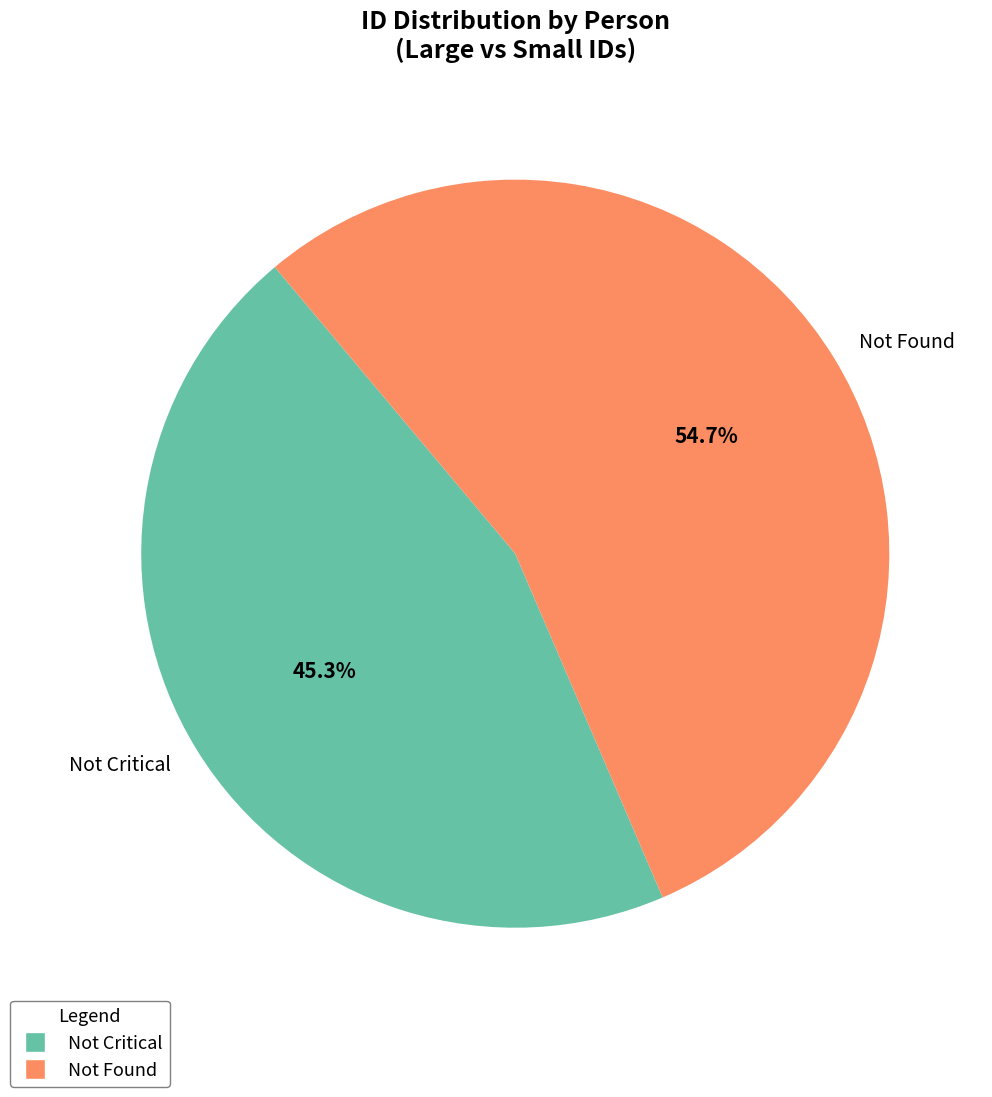

To the nearest percent, what is the difference between the largest and smallest slice percentages?

9%